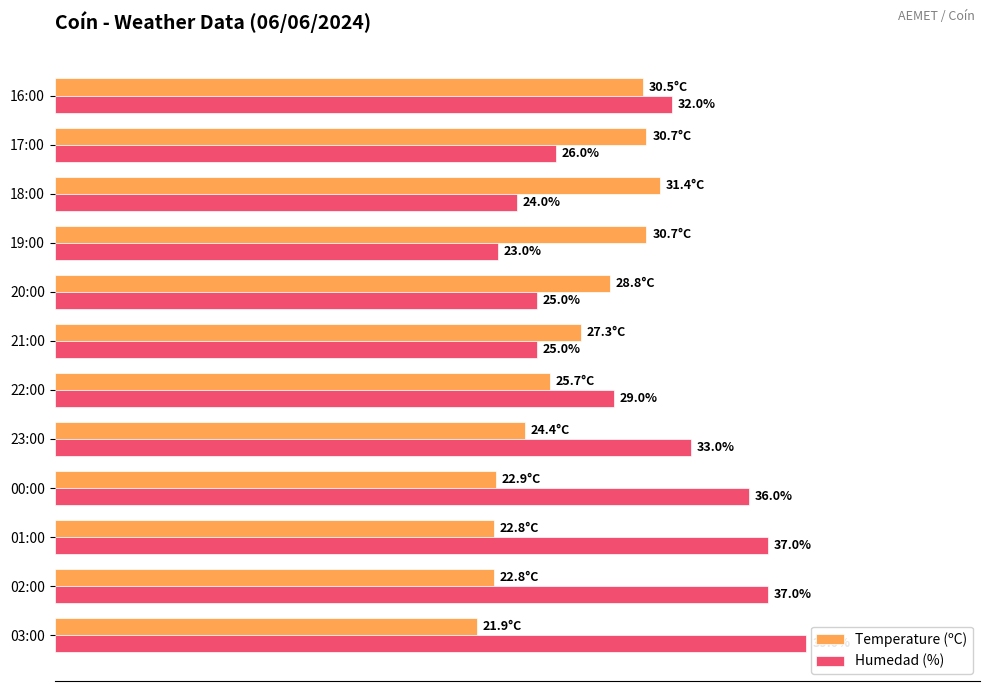

Is the value of Humedad (%) at 02:00 greater than the value of Temperature (ºC) at 01:00?

Yes